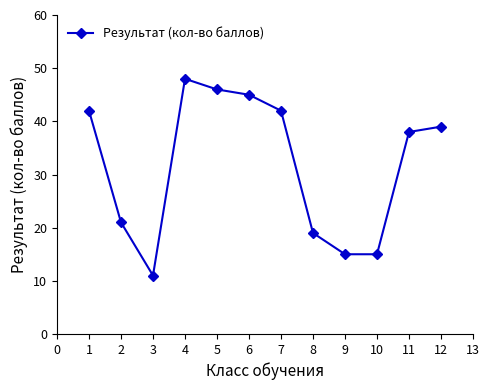

How many interior local peaks (higher than both neighbors) does the data have?

1